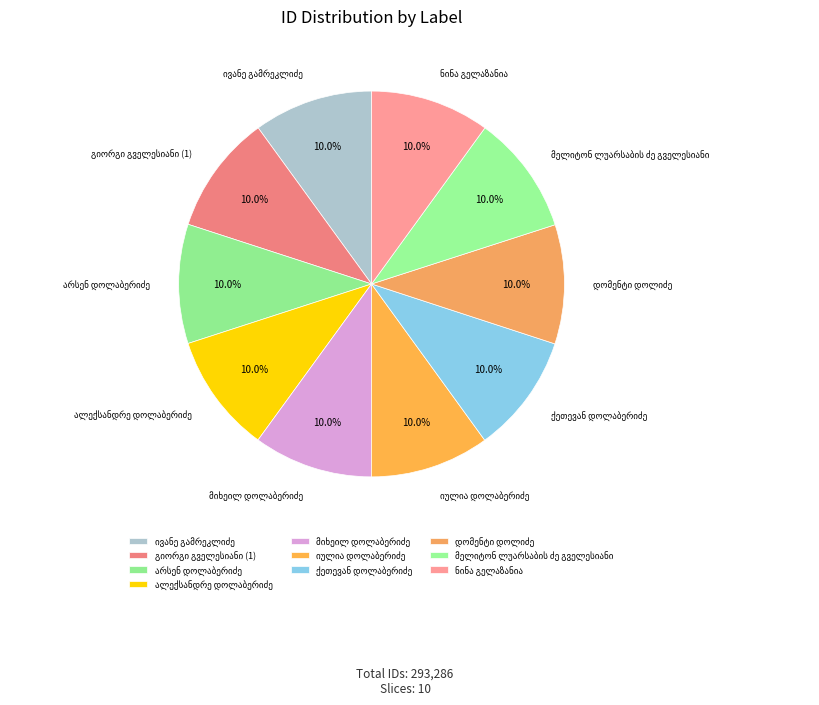

Is there any slice that represents more than half of the pie?

No